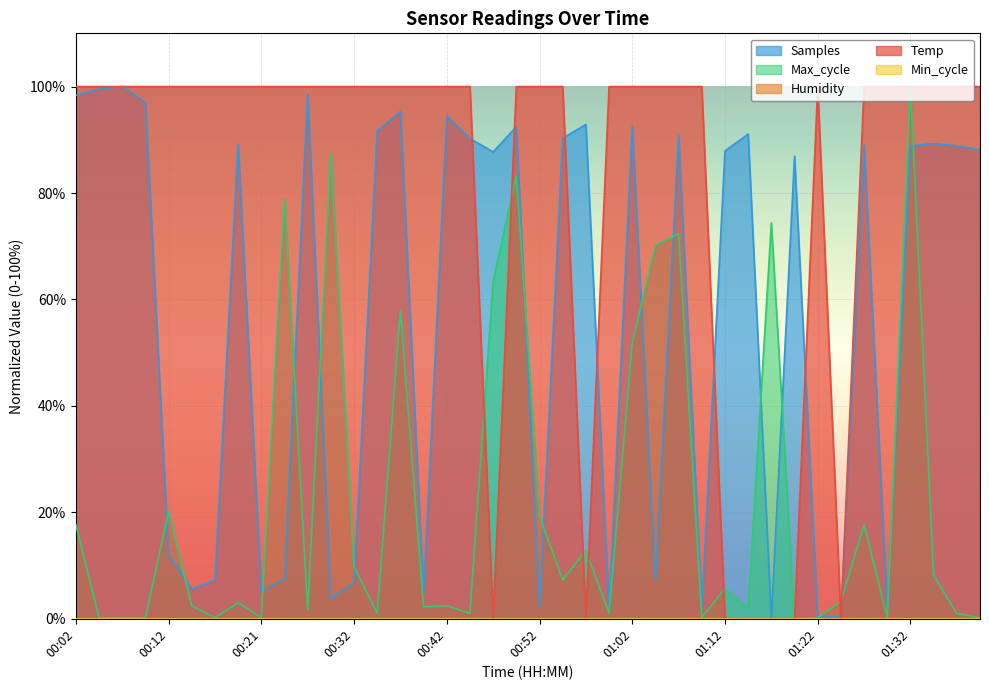

How many values in Samples are above zero?

39